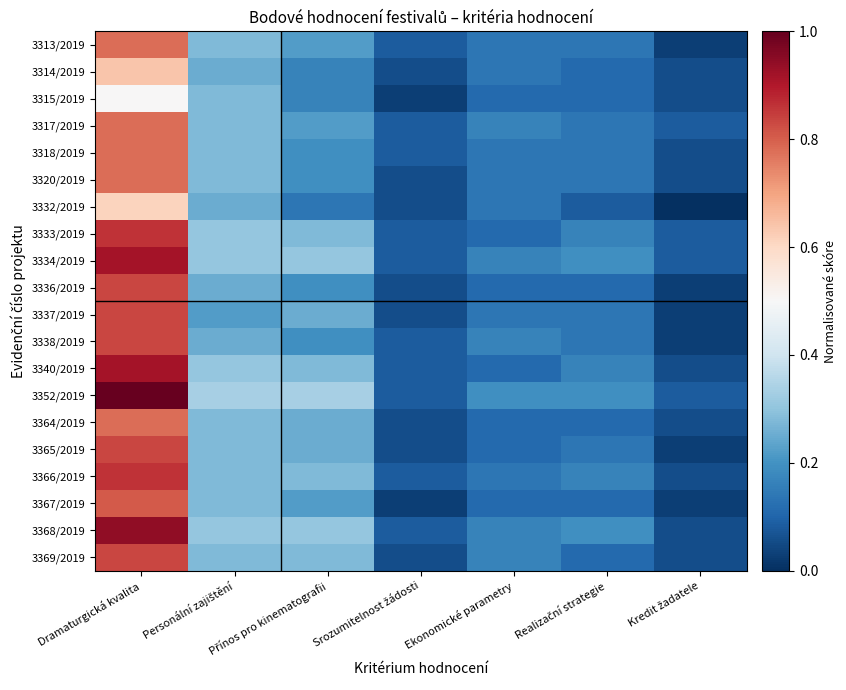

At which category is the sum across all series the highest?

Dramaturgická kvalita